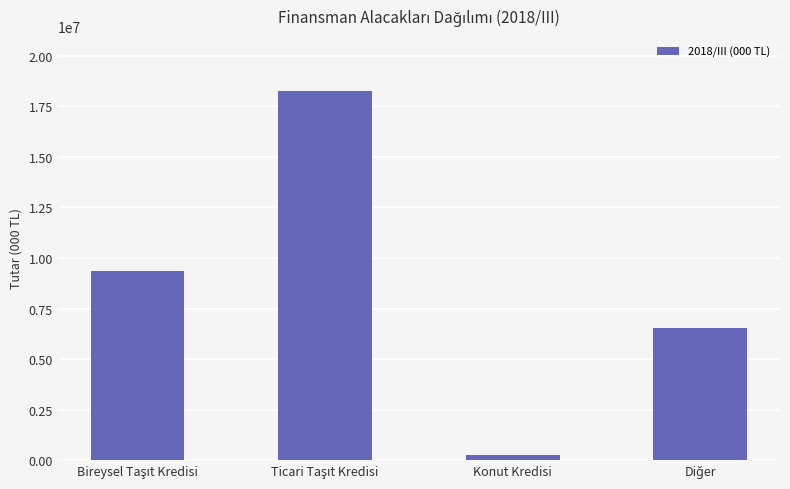

What is the label of the 2nd bar from the right?

Konut Kredisi